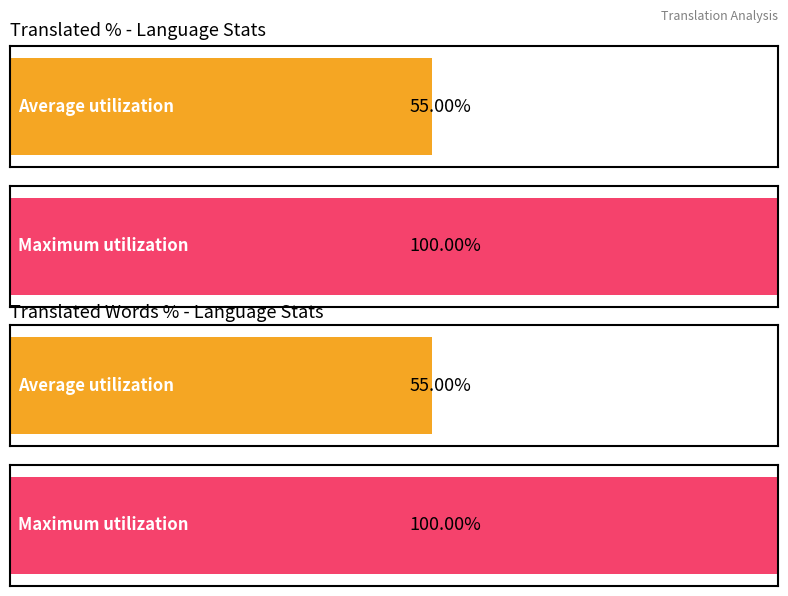

Are the bars grouped side by side (vs. stacked)?

Yes